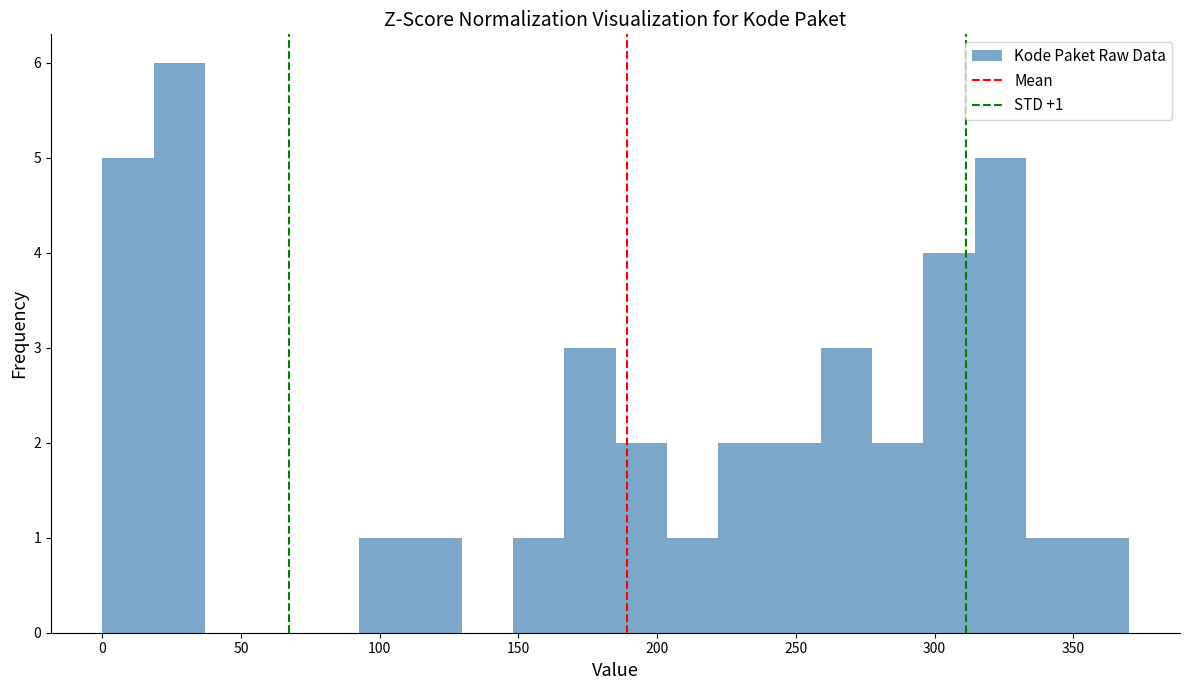

Around what value on the x-axis is the tallest bar? Give the approximate position of its centre, as read against the axis.

30